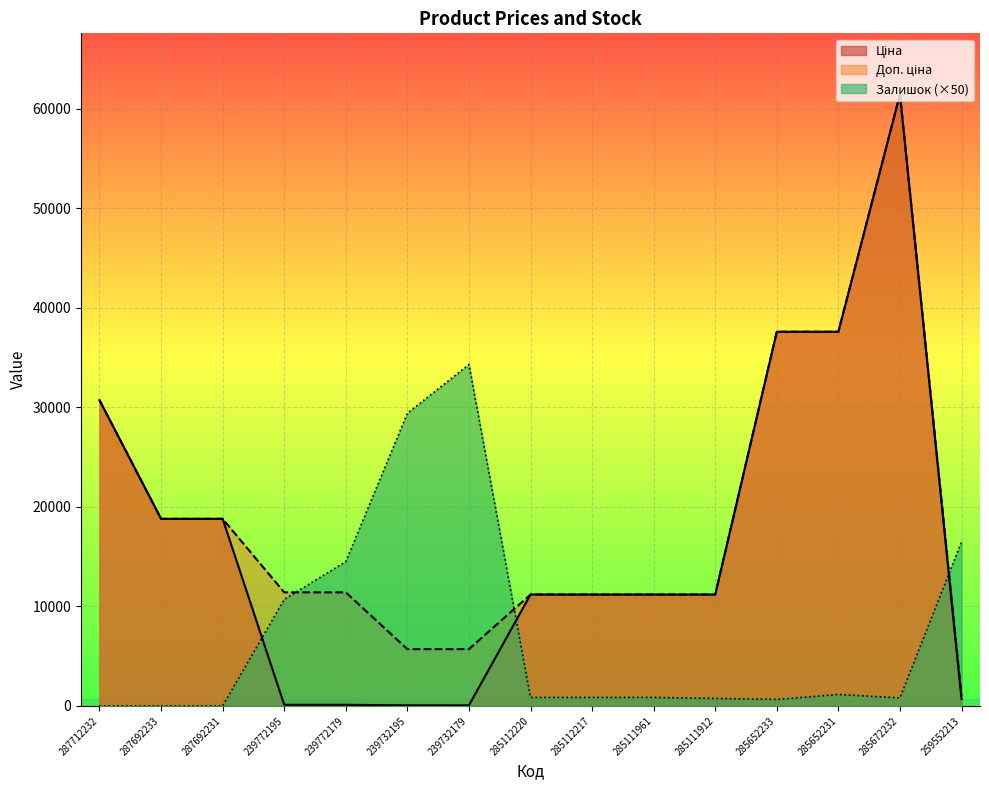

What is the approximate value of Ціна at 285111912?

11188.2